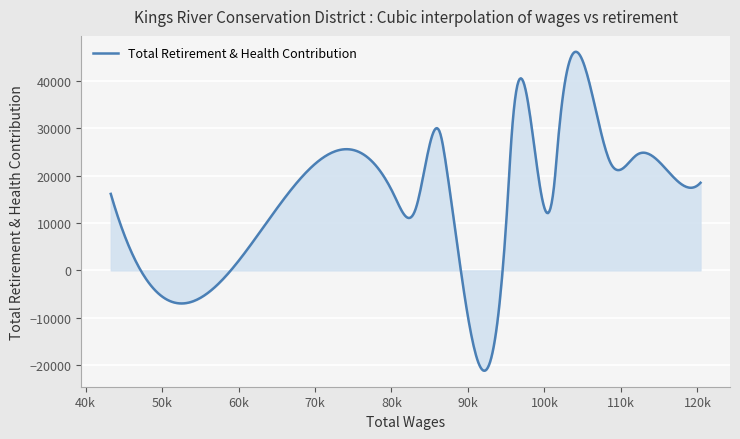

What is the difference between the maximum and minimum values?

67309.1